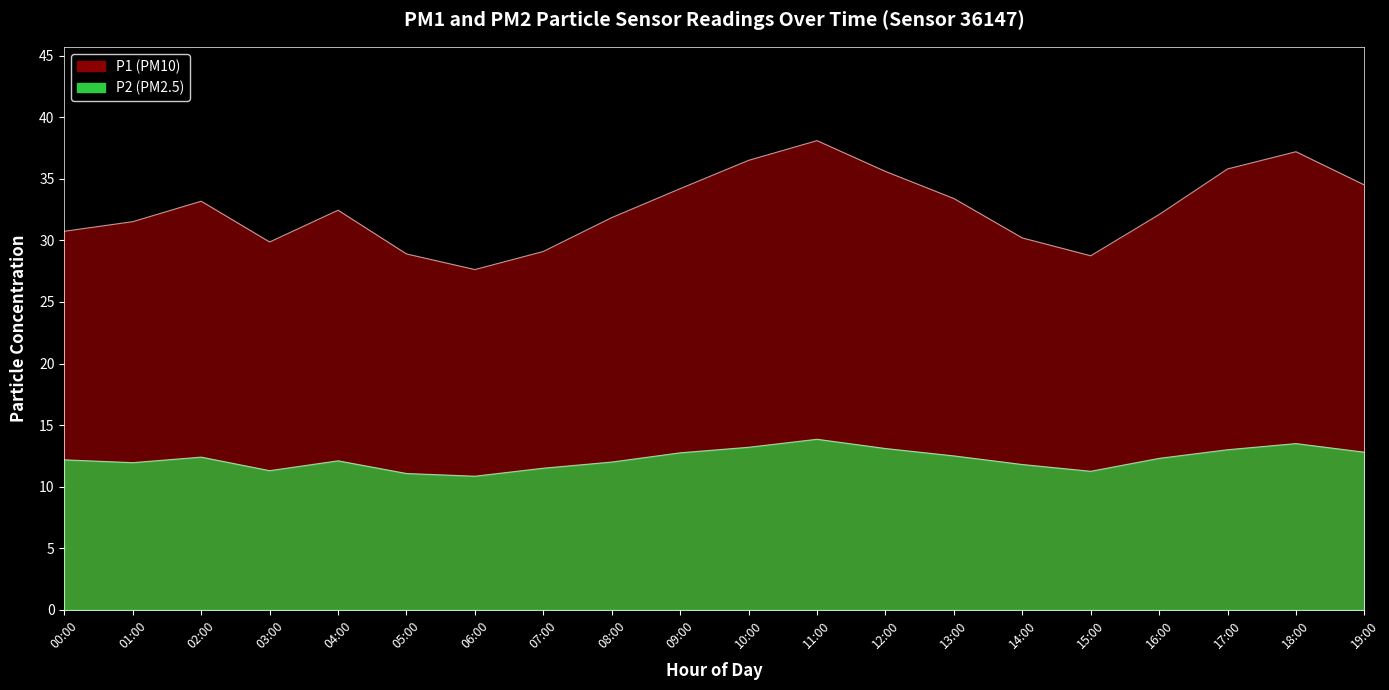

Reading left to right, transcribe all the data shown in this chart.

P1: 00:00=30.7	01:00=31.5	02:00=33.2	03:00=29.9	04:00=32.5	05:00=28.9	06:00=27.6	07:00=29.1	08:00=31.9	09:00=34.2	10:00=36.5	11:00=38.1	12:00=35.6	13:00=33.4	14:00=30.2	15:00=28.8	16:00=32.1	17:00=35.8	18:00=37.2	19:00=34.5
P2: 00:00=12.2	01:00=11.9	02:00=12.4	03:00=11.3	04:00=12.1	05:00=11.1	06:00=10.8	07:00=11.5	08:00=12.0	09:00=12.8	10:00=13.2	11:00=13.8	12:00=13.1	13:00=12.5	14:00=11.8	15:00=11.2	16:00=12.3	17:00=13.0	18:00=13.5	19:00=12.8